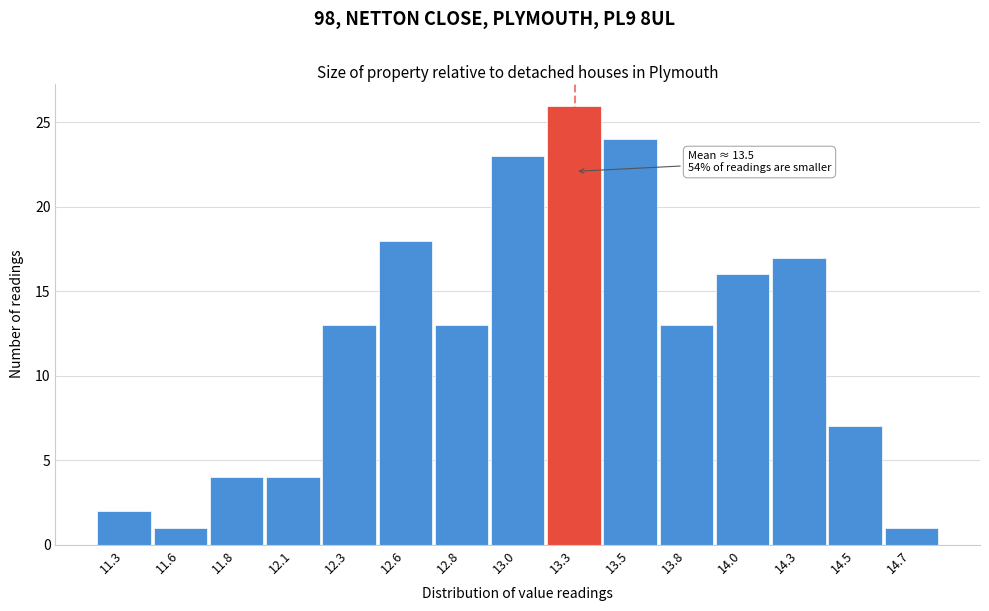

Reading right to left, what are all the values shown in this chart?

1	7	17	16	13	24	26	23	13	18	13	4	4	1	2